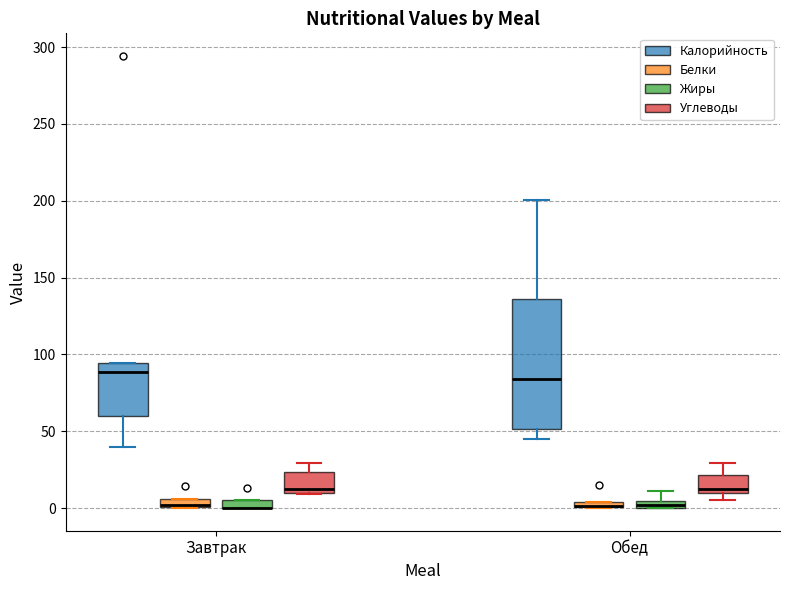

Which box is the tallest, from its lower edge to its upper edge?

Обед (Калорийность)